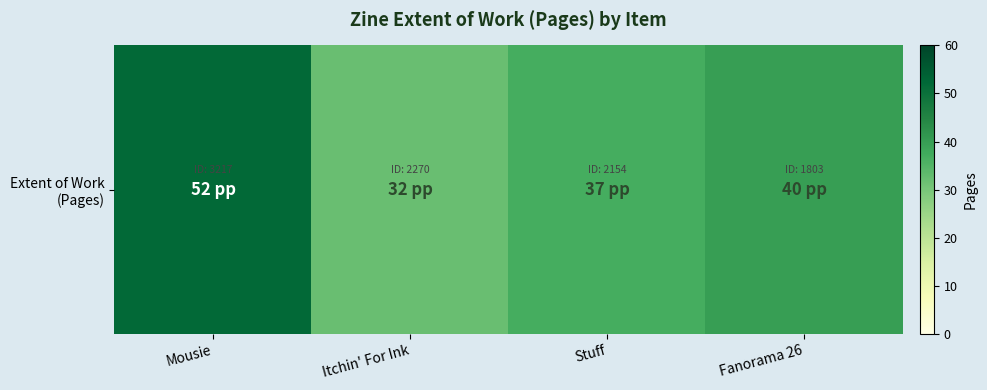

What is the maximum value shown in the chart?

52